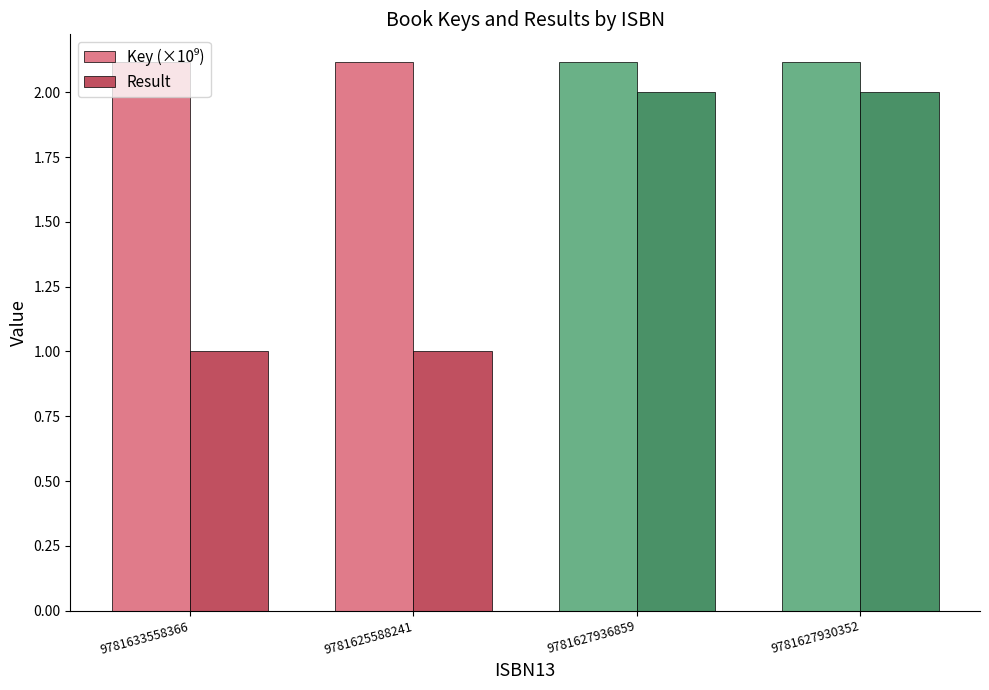

What is the minimum value for Result?

1.0